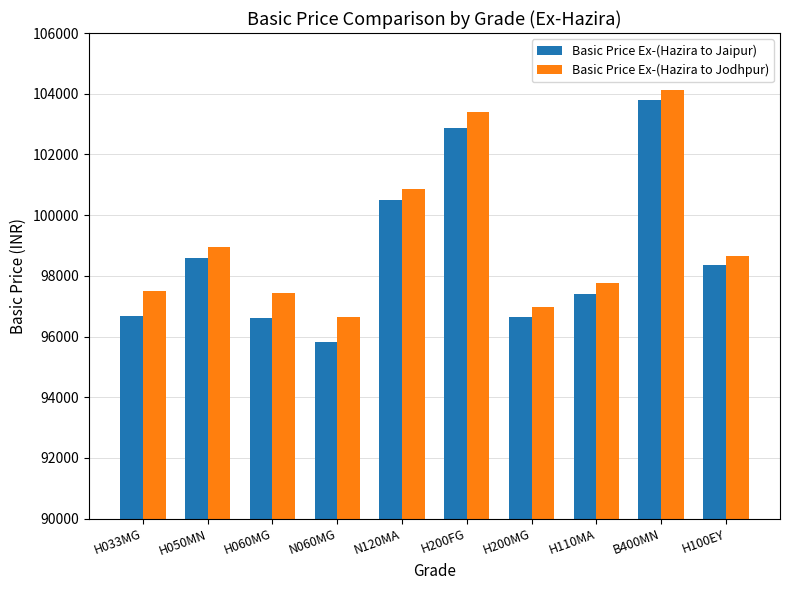

What is the difference between the second highest and second lowest values in the Basic Price Ex-(Hazira to Jaipur) series?

6240